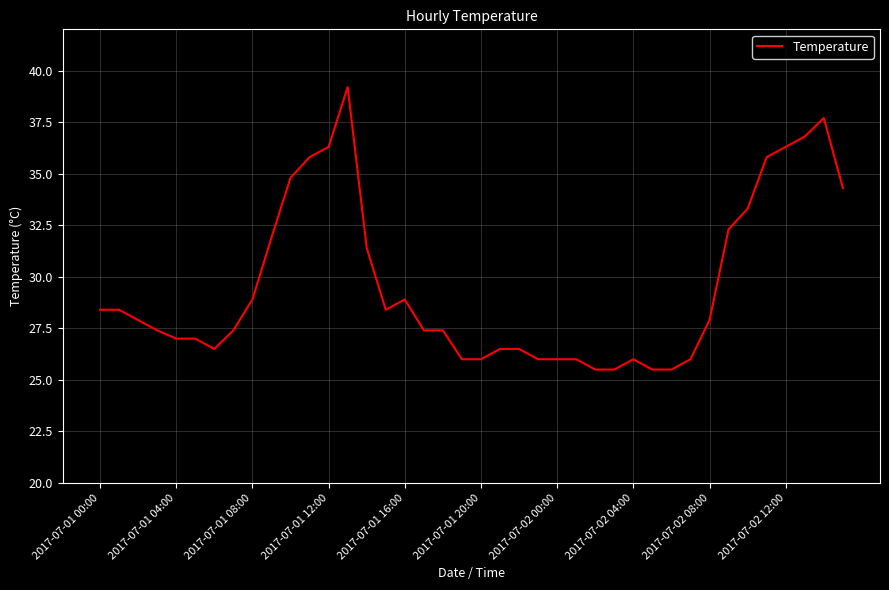

What is the difference between the maximum and minimum values?

13.7